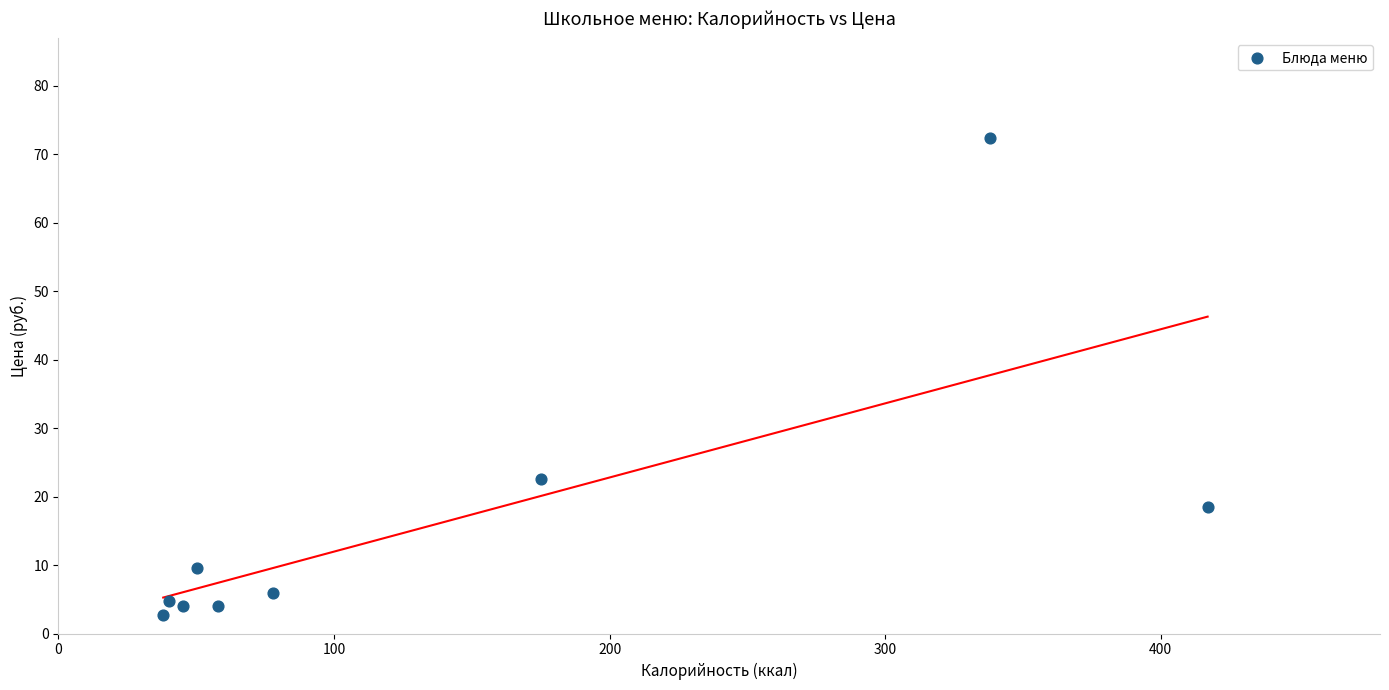

What Y value in the scatter plot is closest to 37?

22.6